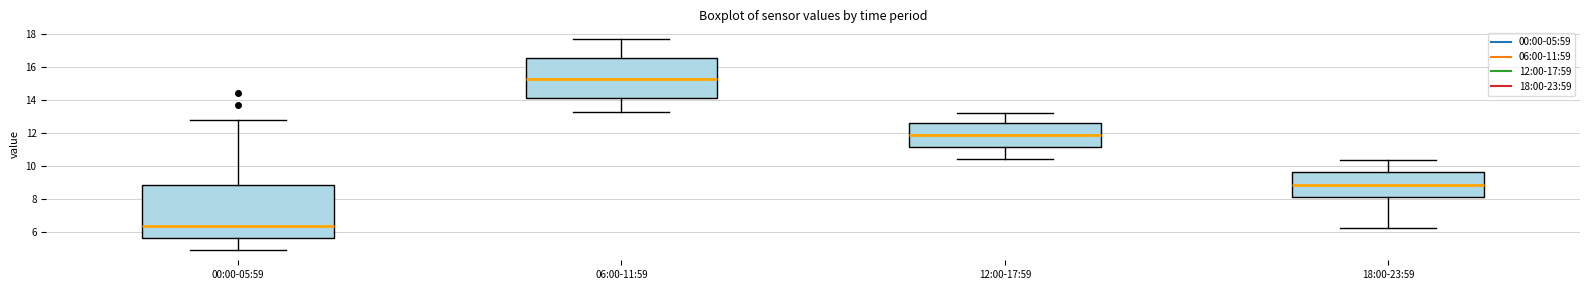

Which box is the tallest, from its lower edge to its upper edge?

00:00-05:59